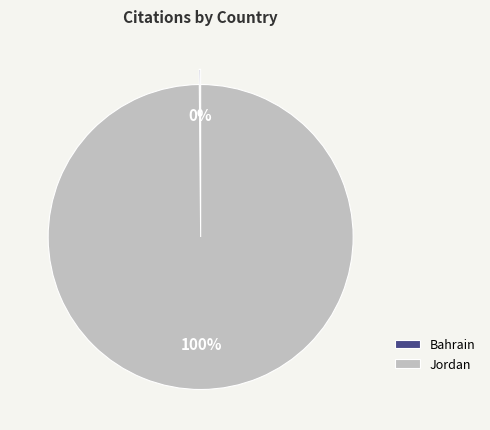

Is it true that Jordan is 100% of the pie?

True